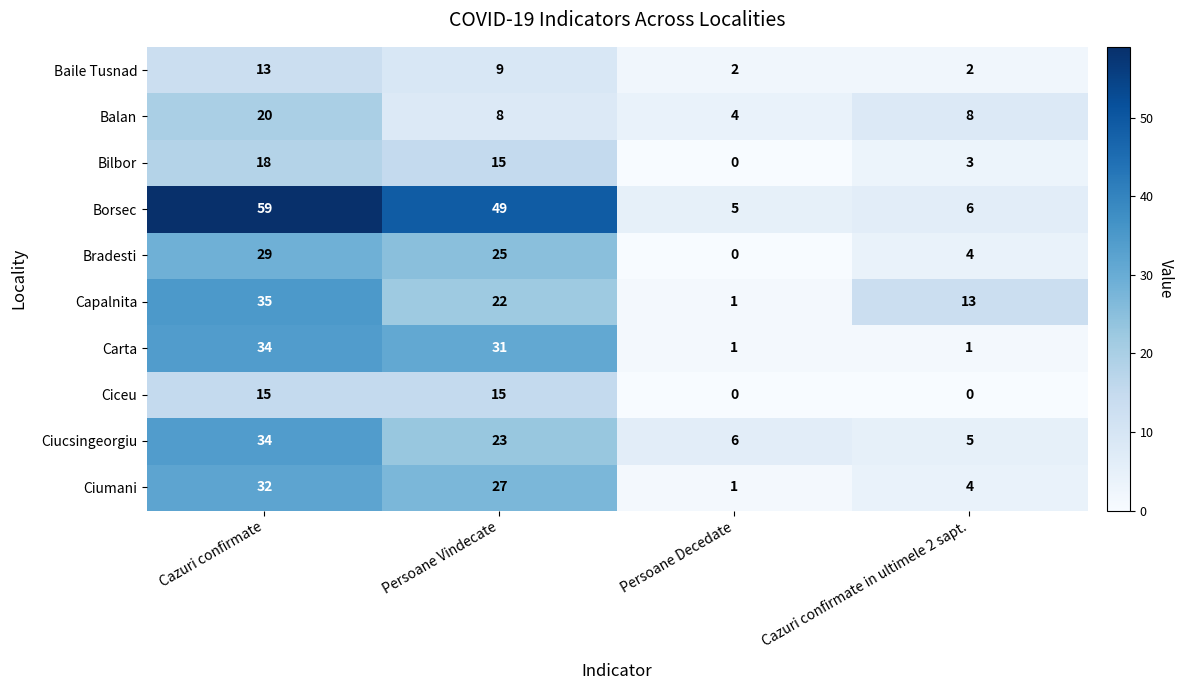

What is the total value across all series at Cazuri confirmate?

289